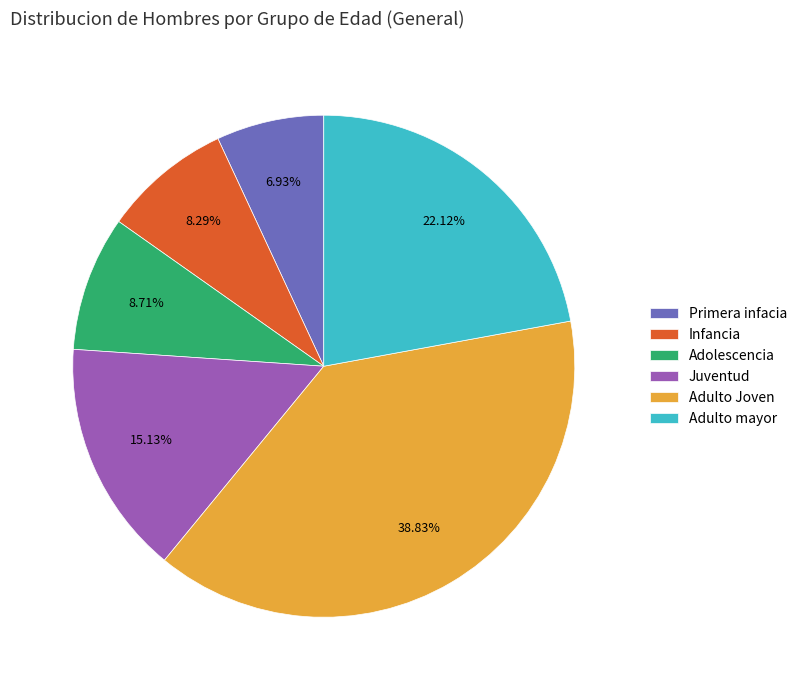

Combined, do Adolescencia and Primera infacia account for over 50%?

No